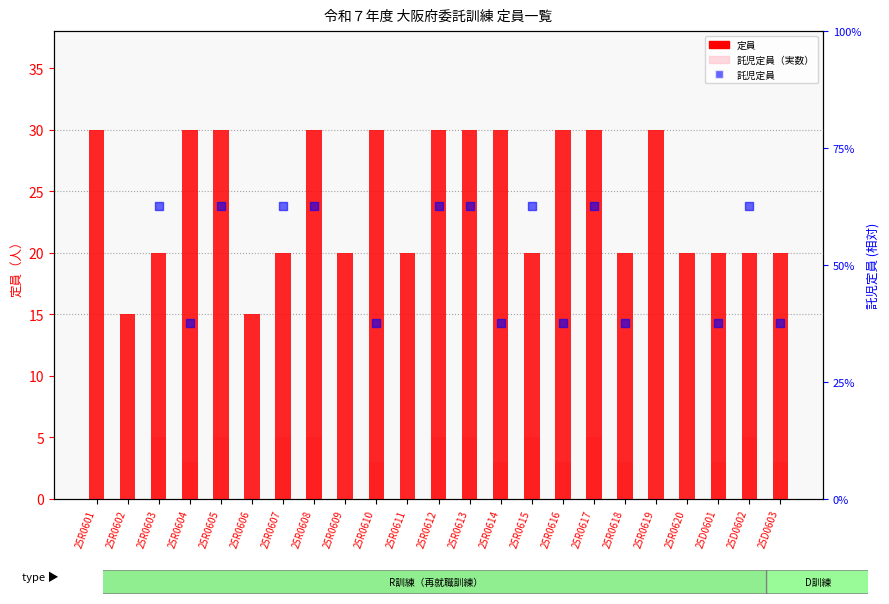

What is the ratio of the value at 25D0601 to the value at 25R0604?

0.7